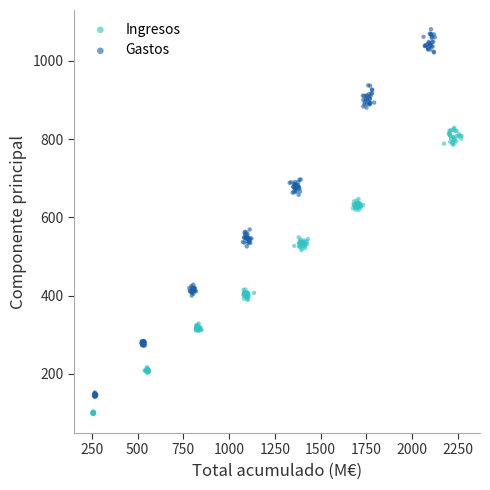

Which series contains the highest Y value?

Gastos